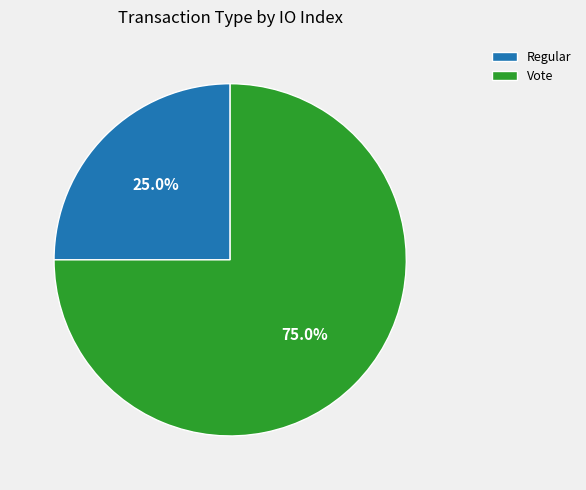

Between Vote and Regular, which is larger?

Vote